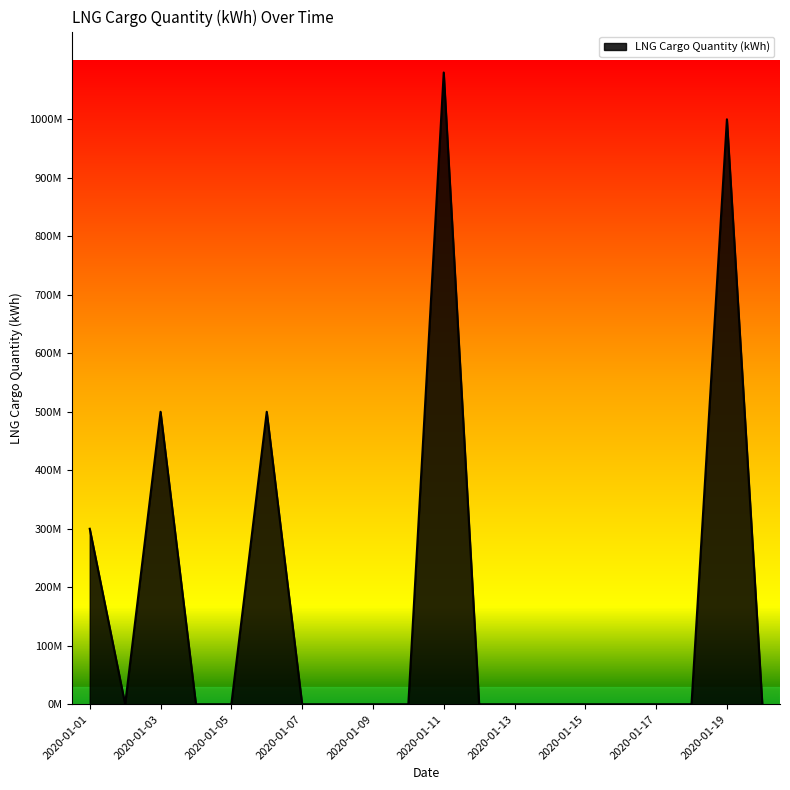

At which category does the data reach its first local valley?

2020-01-02